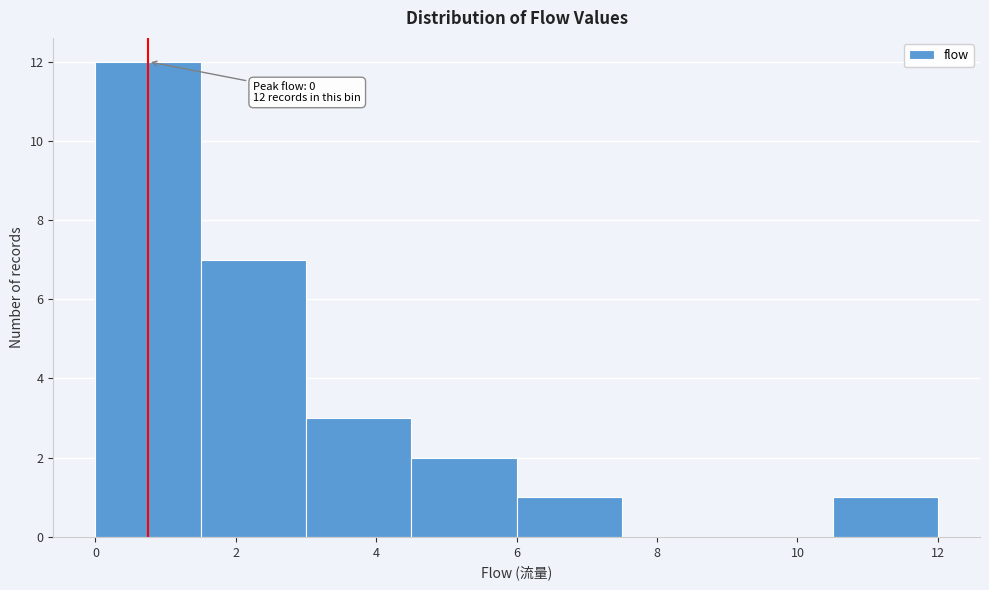

Over which range of the x-axis is the bar tallest?

0.0 to 1.5